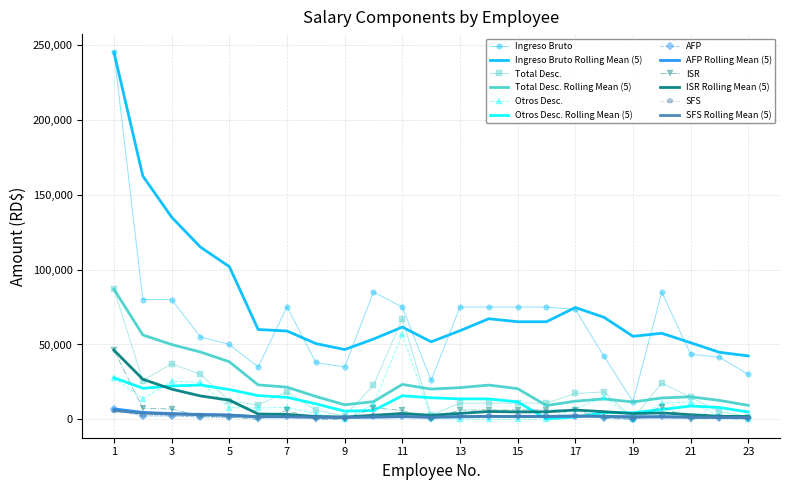

True or false: Total Desc. and Ingreso Bruto cross at least once.

False